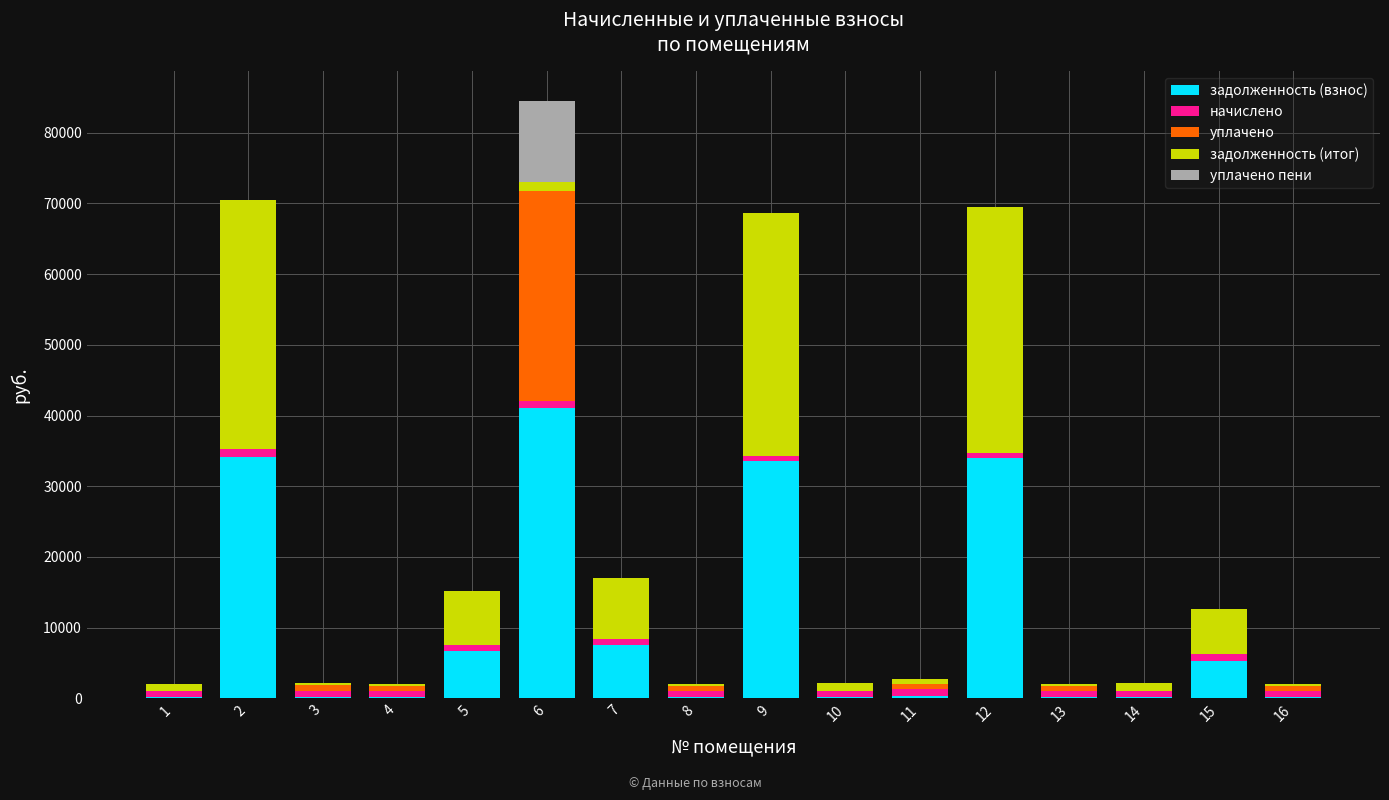

What is the sum of all задолженность (взнос) values?

164599.3